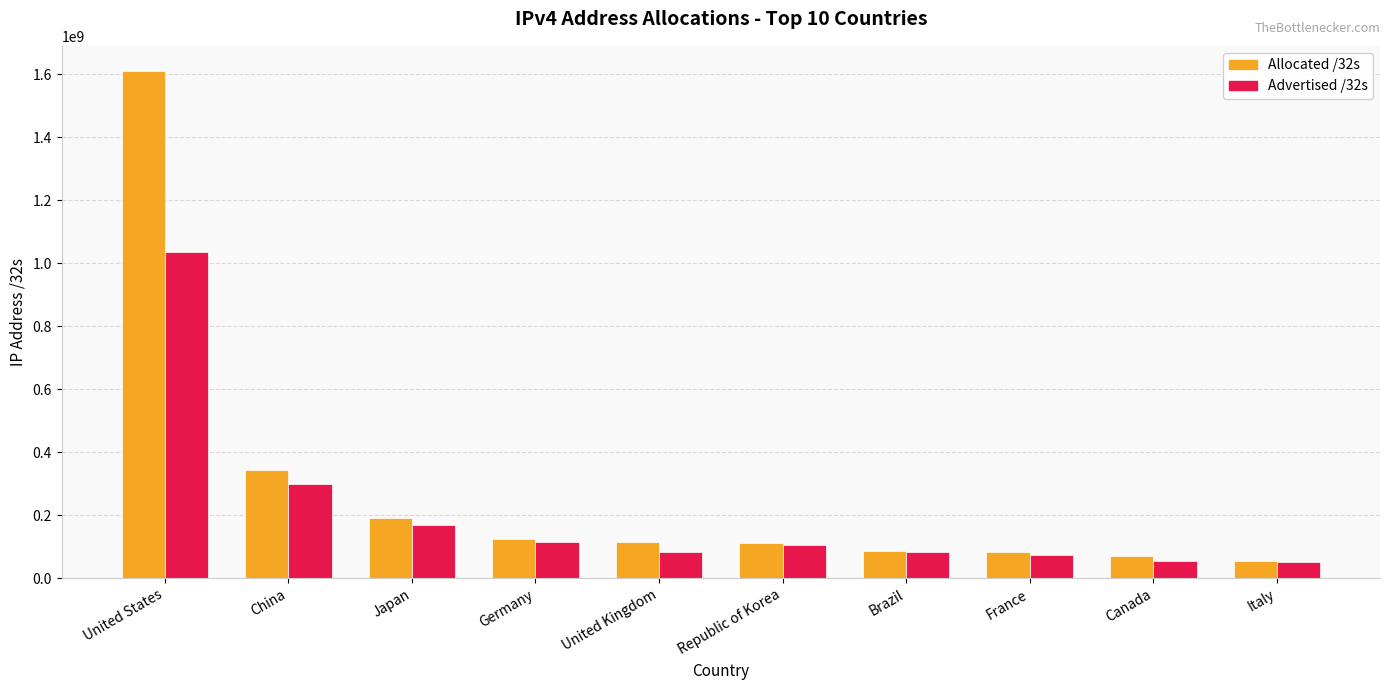

What is the lowest value of the Allocated /32s series?

55028032